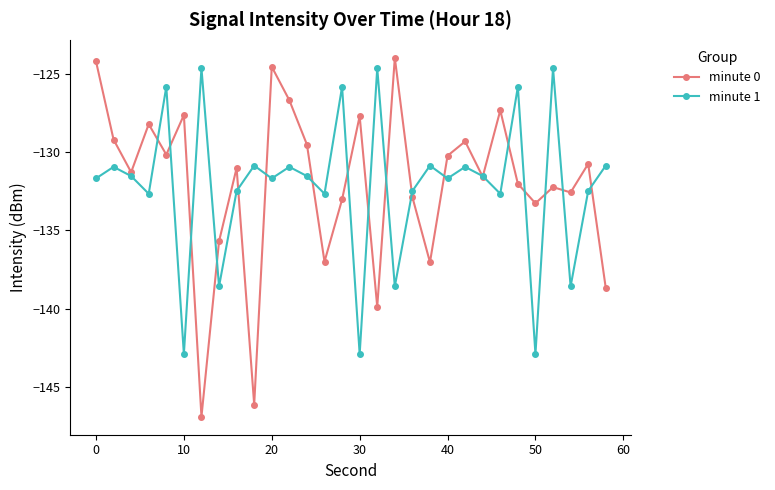

What is the minimum value shown in the chart?

-146.9